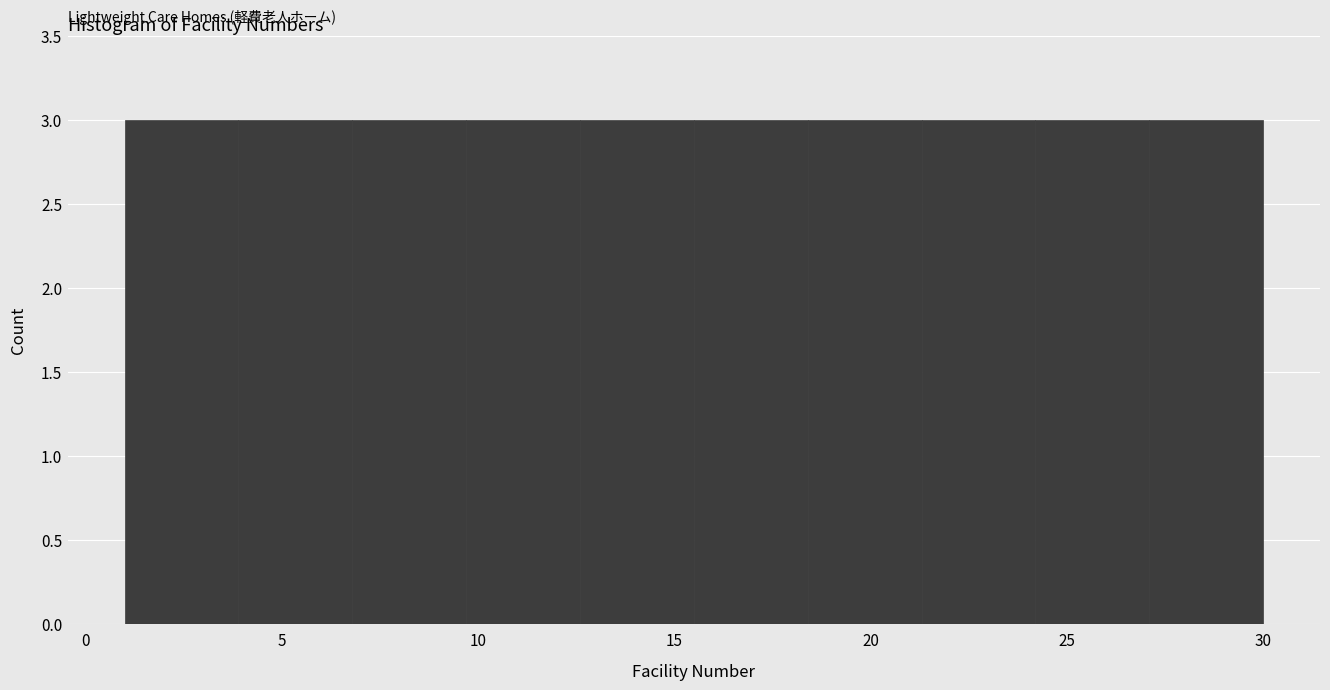

Reading left to right, list every bar in this chart as the range it spans on the x-axis followed by its height. Neither the bar edges nor the heights are printed on the chart, so give them approximately, as read against the axes.

1.0 to 3.9: 3
3.9 to 6.8: 3
6.8 to 9.7: 3
9.7 to 12.6: 3
12.6 to 15.5: 3
15.5 to 18.4: 3
18.4 to 21.3: 3
21.3 to 24.2: 3
24.2 to 27.1: 3
27.1 to 30.0: 3